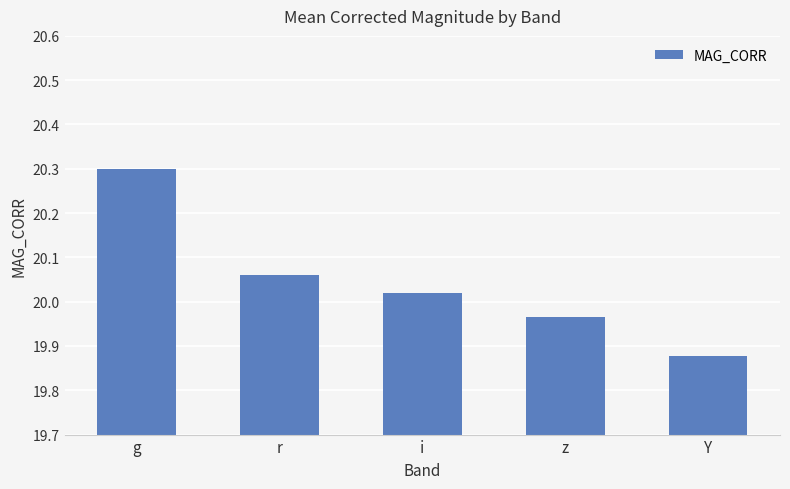

Which category has the highest value across all series?

g